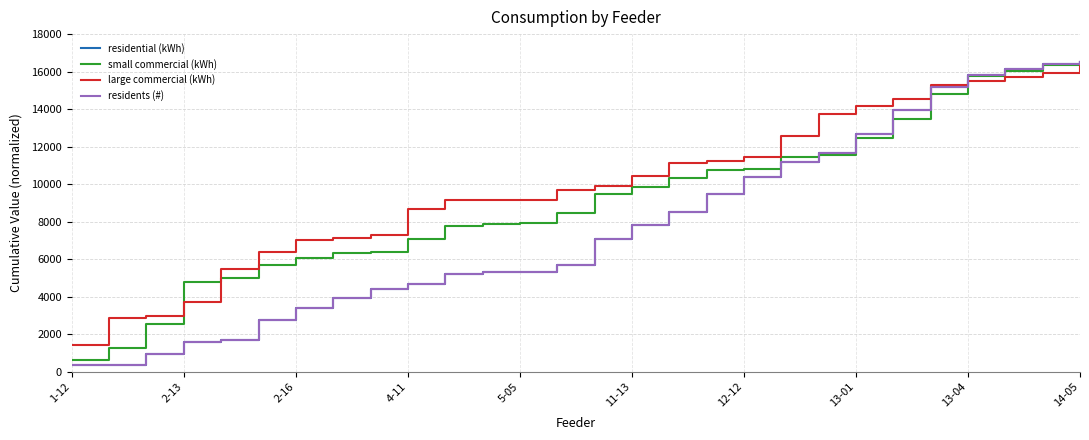

What is the highest value of the residents (#) series?

16500.0